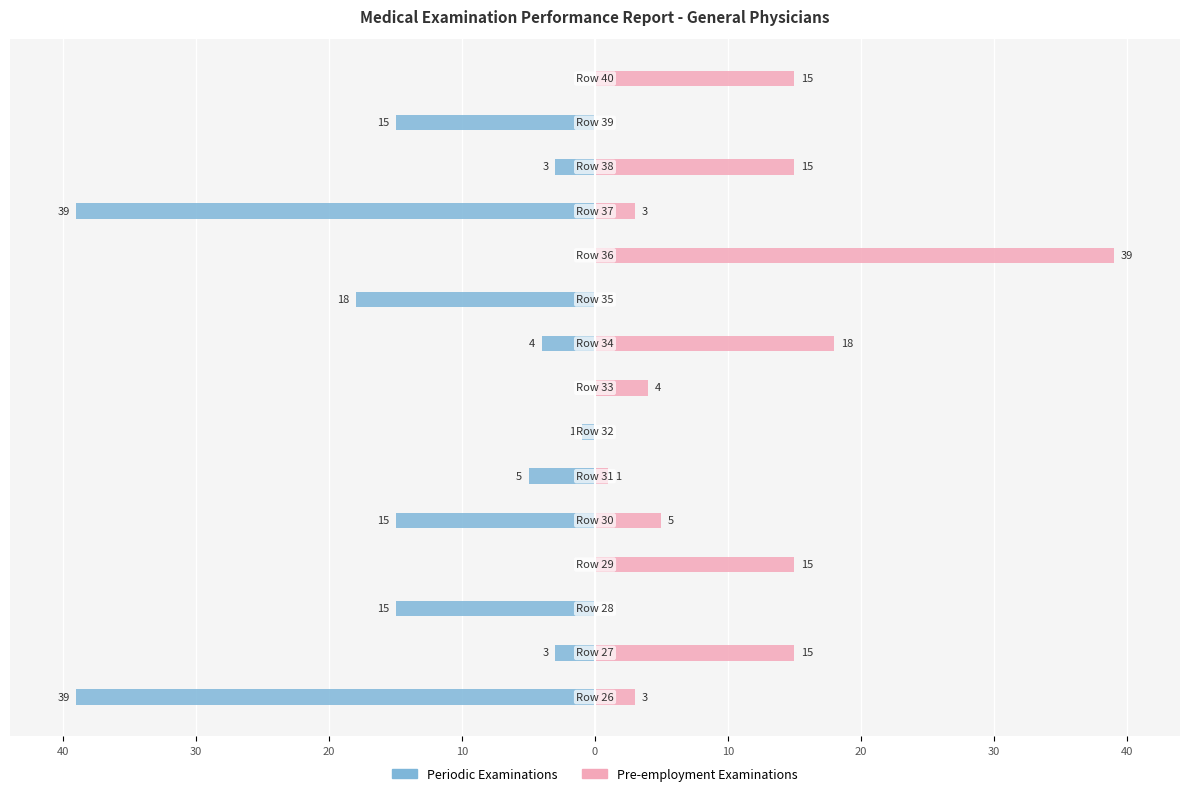

The Periodic Examinations series shows 0 at 14. True or false?

True